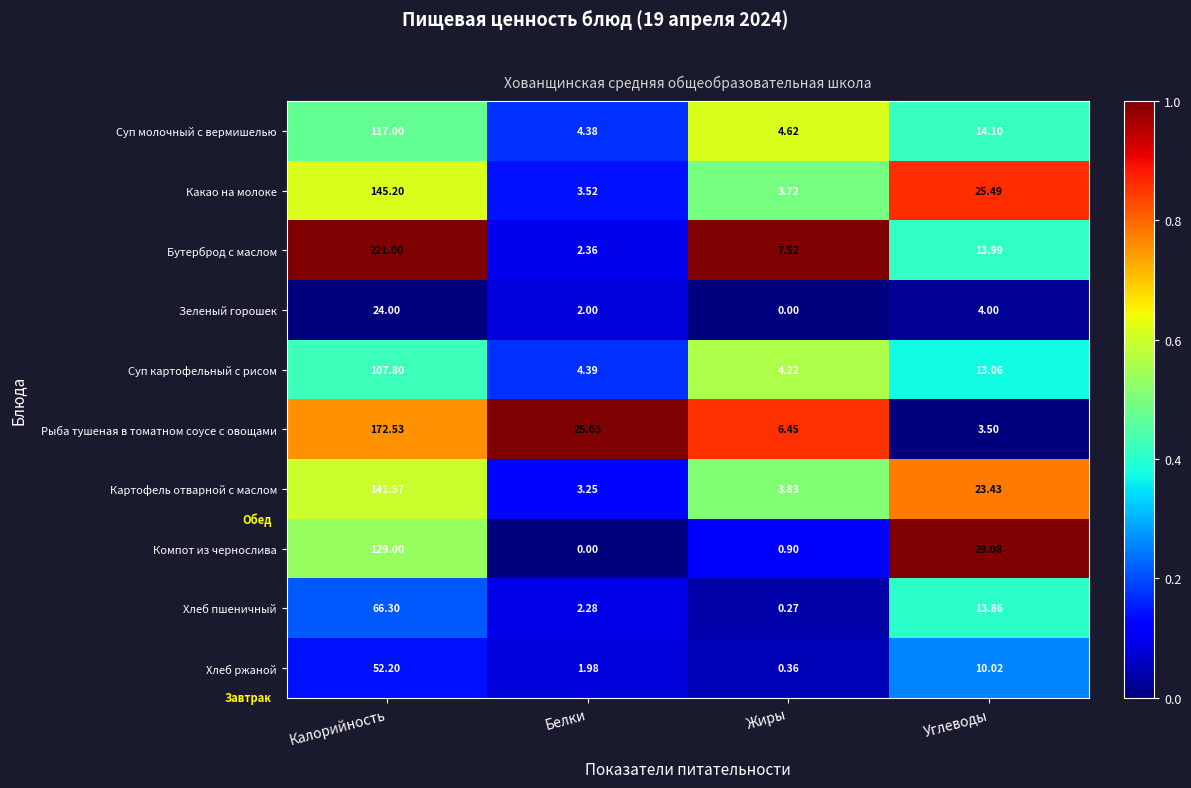

At which label does Рыба тушеная в томатном соусе с овощами first exceed 25?

Калорийность